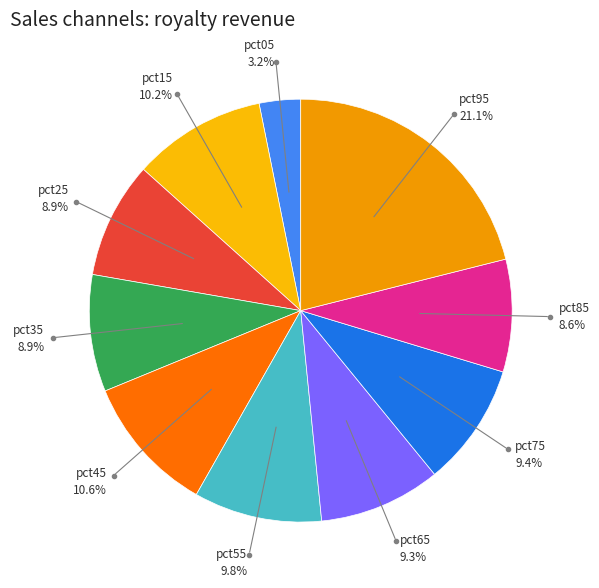

To the nearest percent, what portion does pct45 represent?

11%